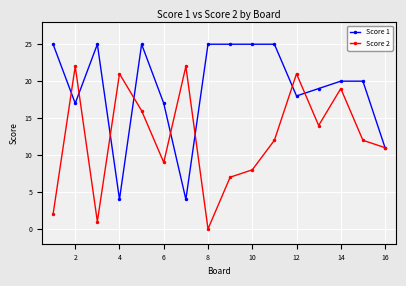

True or false: Score 2 and Score 1 intersect in this chart.

True